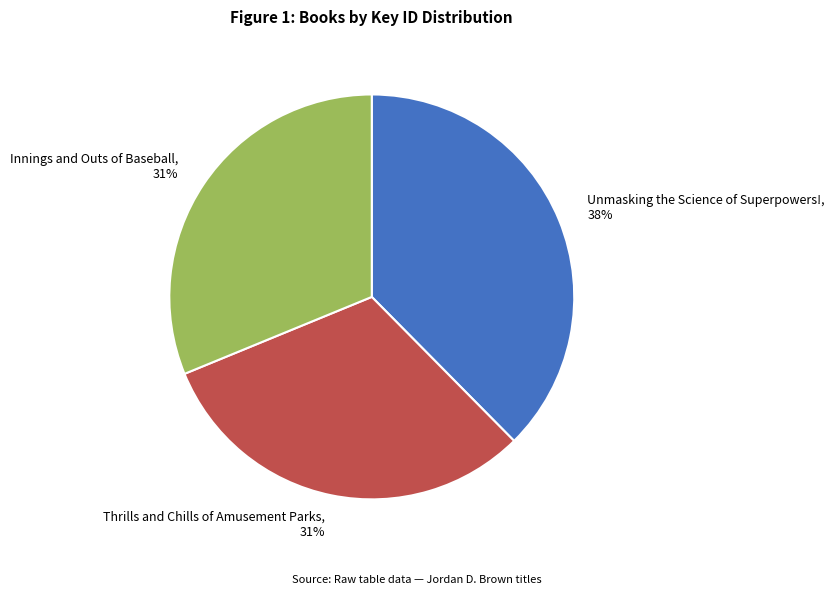

Between Unmasking the Science of Superpowers! and Innings and Outs of Baseball, which is larger?

Unmasking the Science of Superpowers!